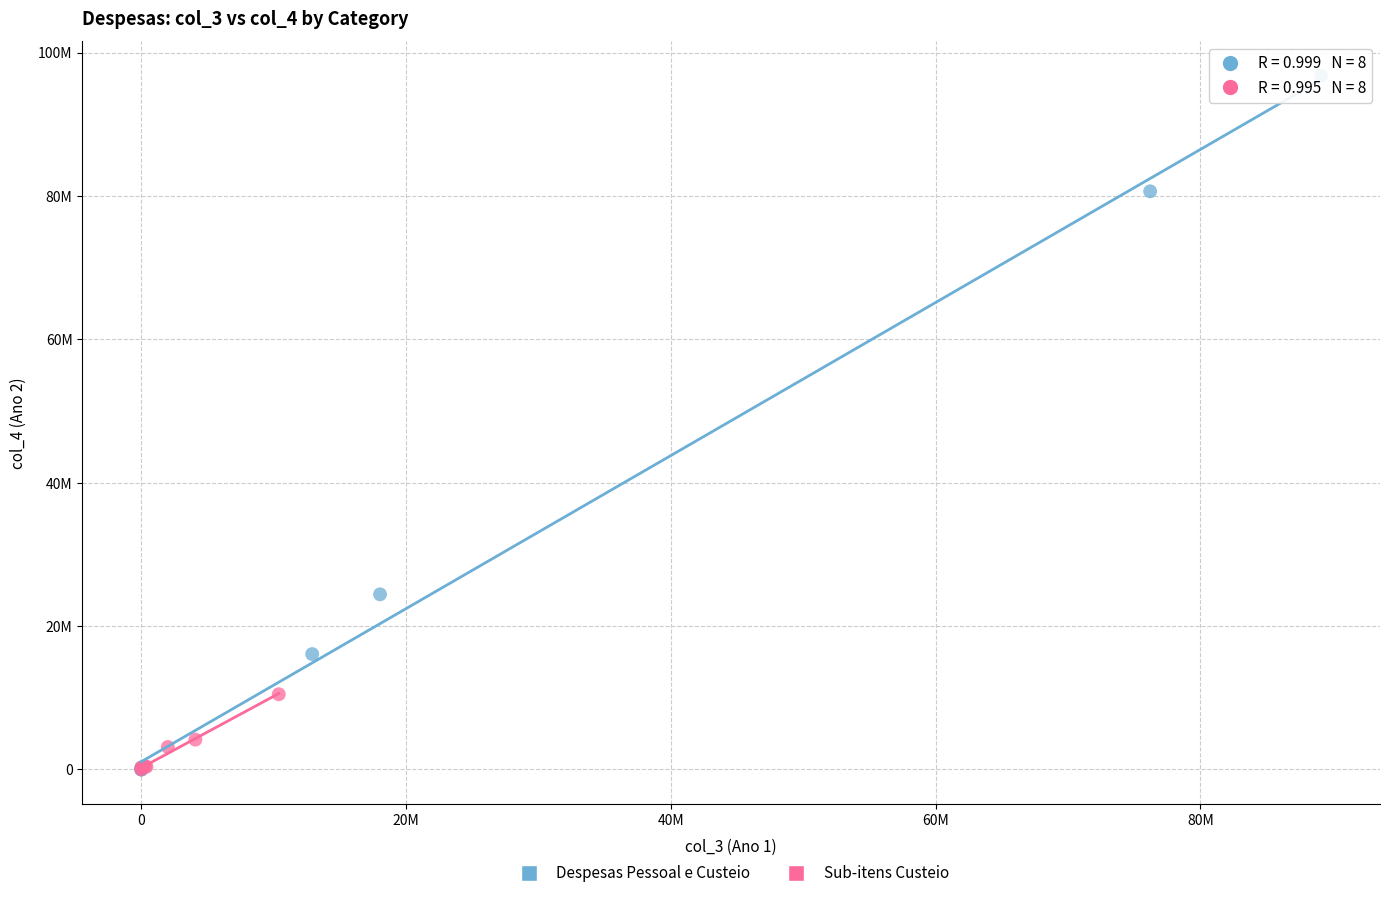

What are all the series names shown in the legend?

Despesas Pessoal e Custeio, Sub-itens Custeio